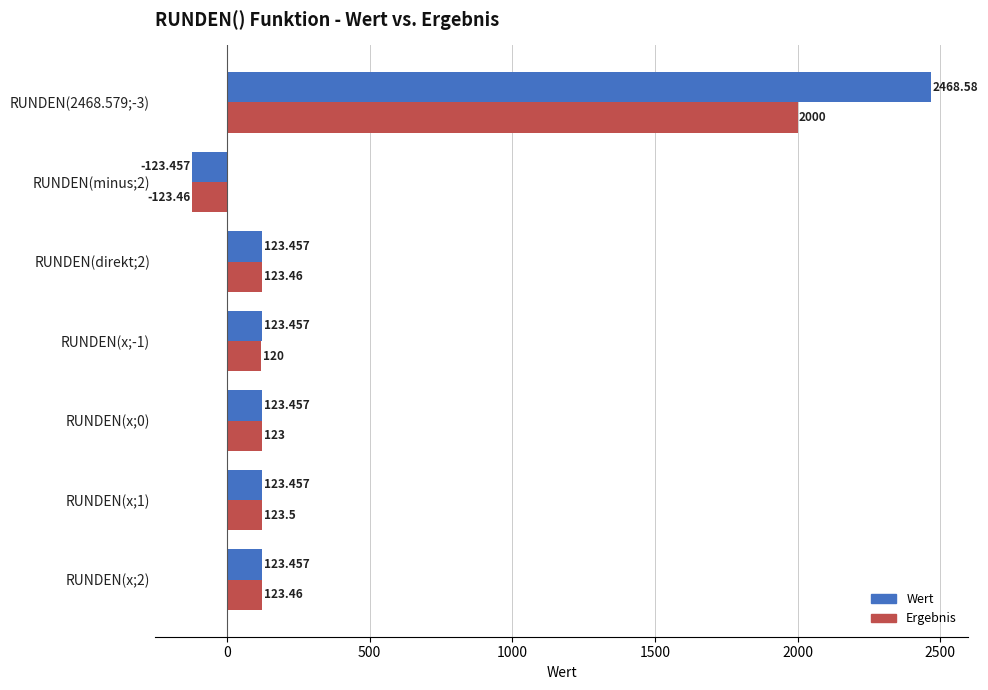

List the series in order of their peak value, highest first.

Wert, Ergebnis